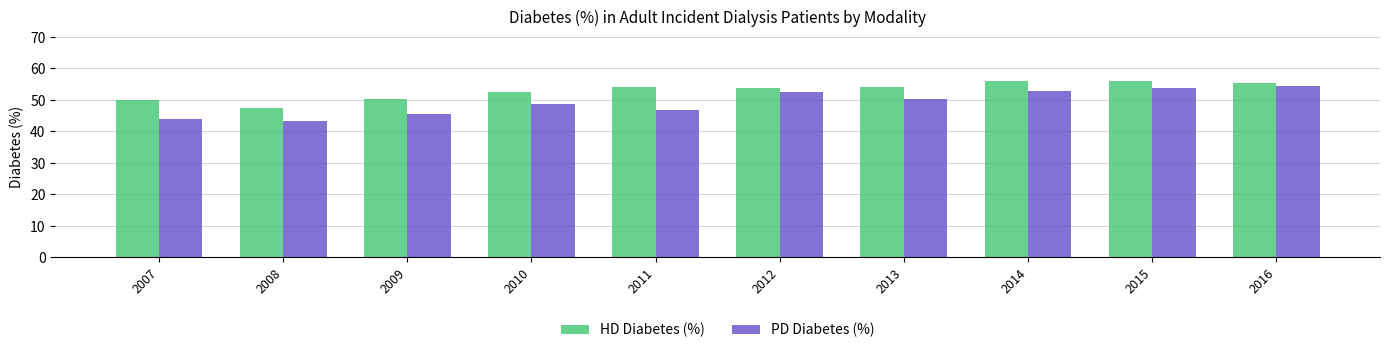

What is the average value of the HD Diabetes (%) series?

53.0